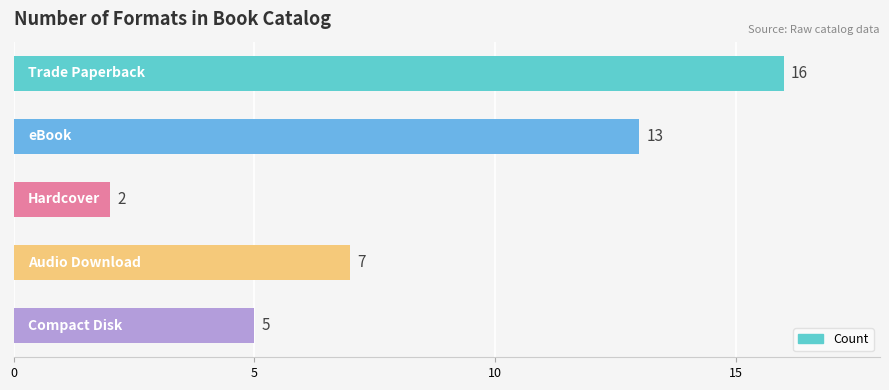

What is the value of the 1st bar from the top?

16